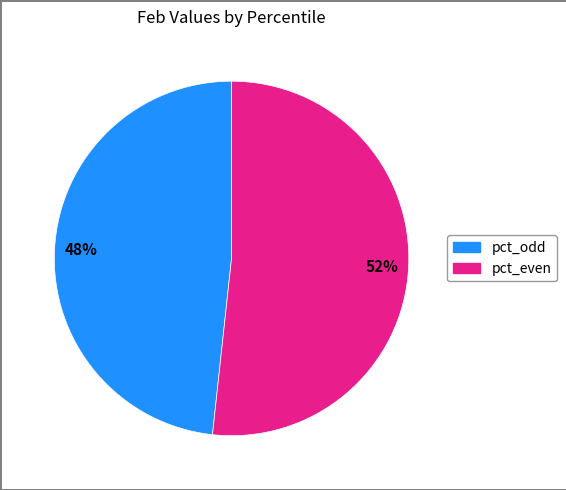

Is there any slice that represents more than half of the pie?

Yes